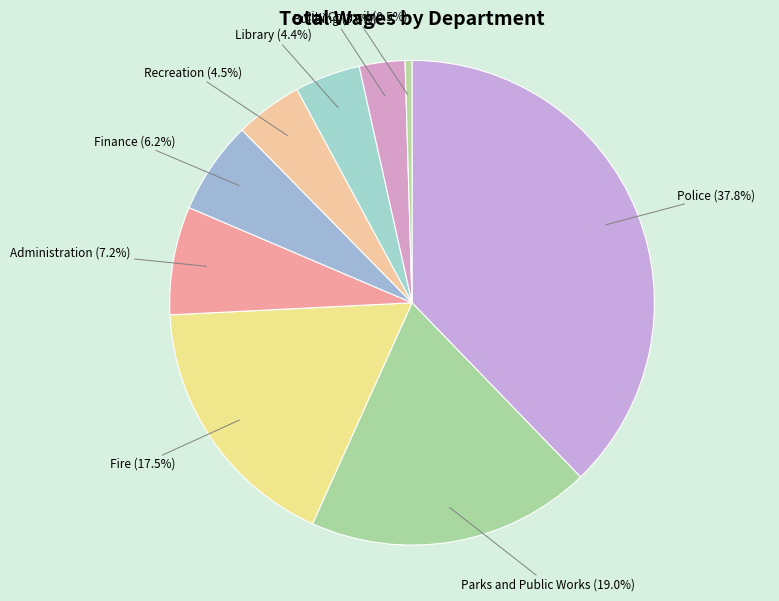

Is there any slice that represents more than half of the pie?

No